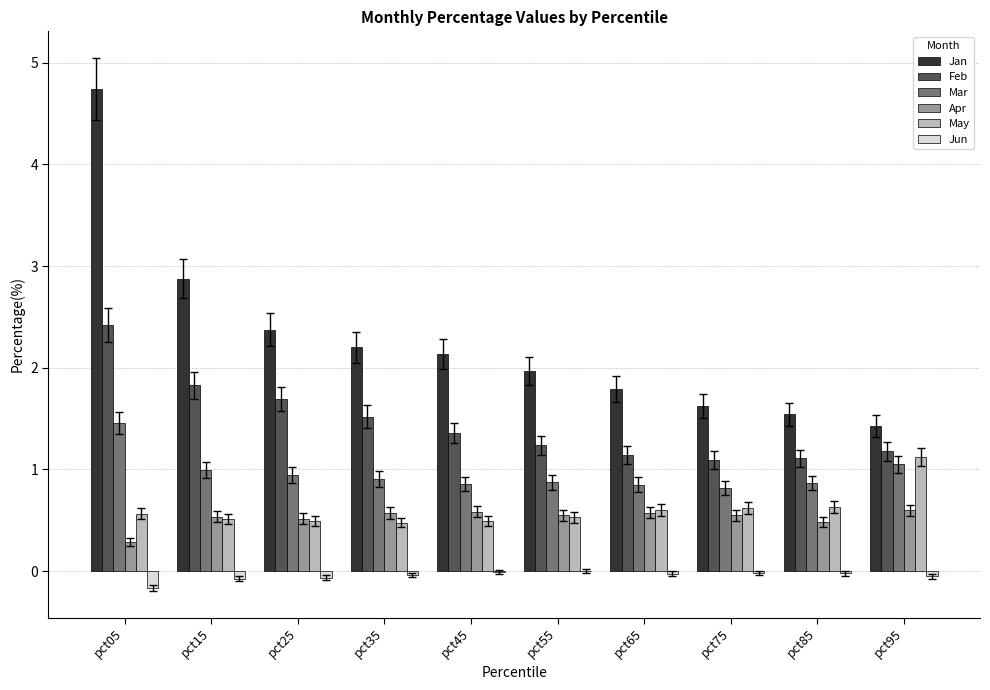

Count the number of data series in this chart.

6